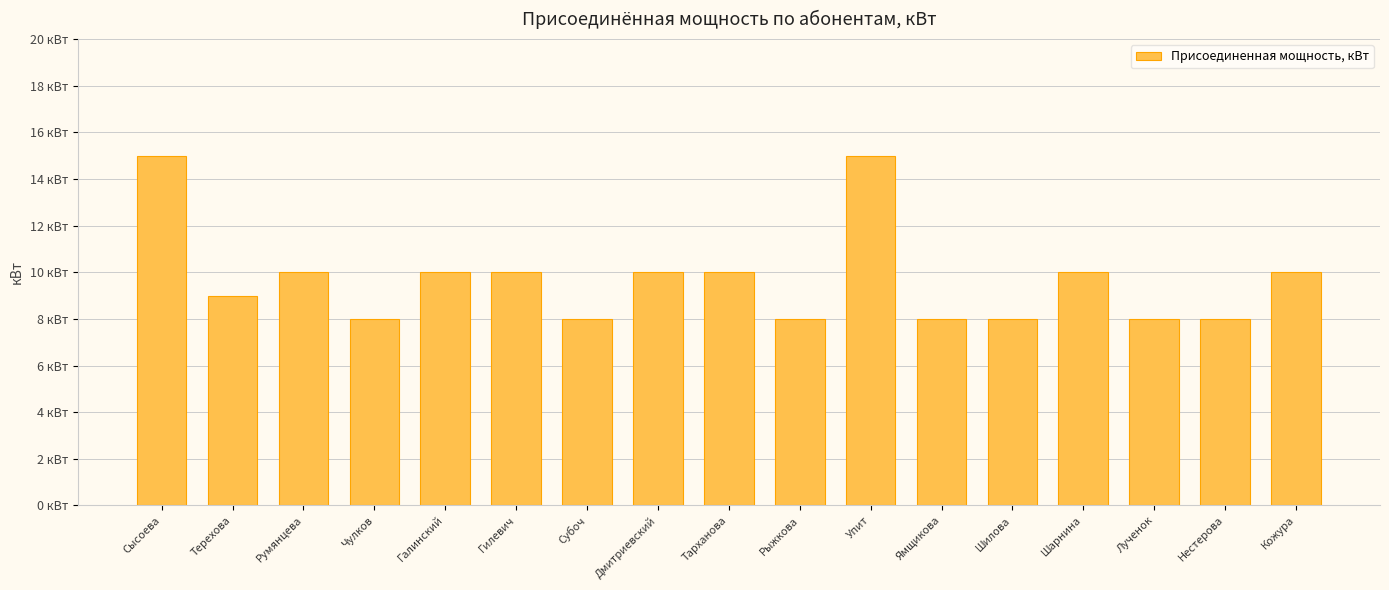

Rank the categories by value from highest to lowest.

Сысоева, Упит, Румянцева, Галинский, Гилевич, Дмитриевский, Тарханова, Шарнина, Кожура, Терехова, Чулков, Субоч, Рыжкова, Ямщикова, Шилова, Лученок, Нестерова